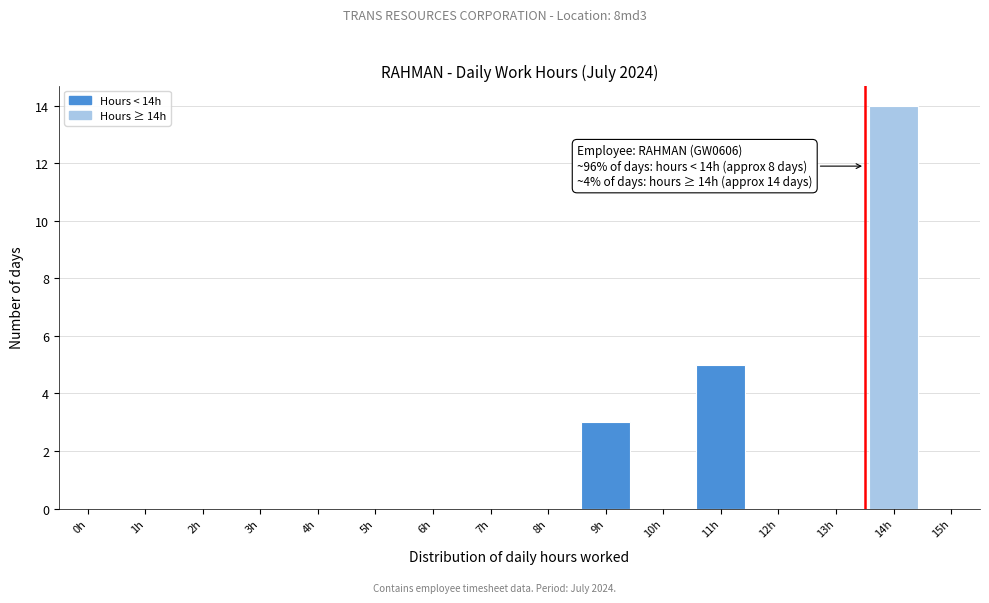

Reading left to right, extract all data points from this chart.

0h=0	1h=0	2h=0	3h=0	4h=0	5h=0	6h=0	7h=0	8h=0	9h=3	10h=0	11h=5	12h=0	13h=0	14h=14	15h=0